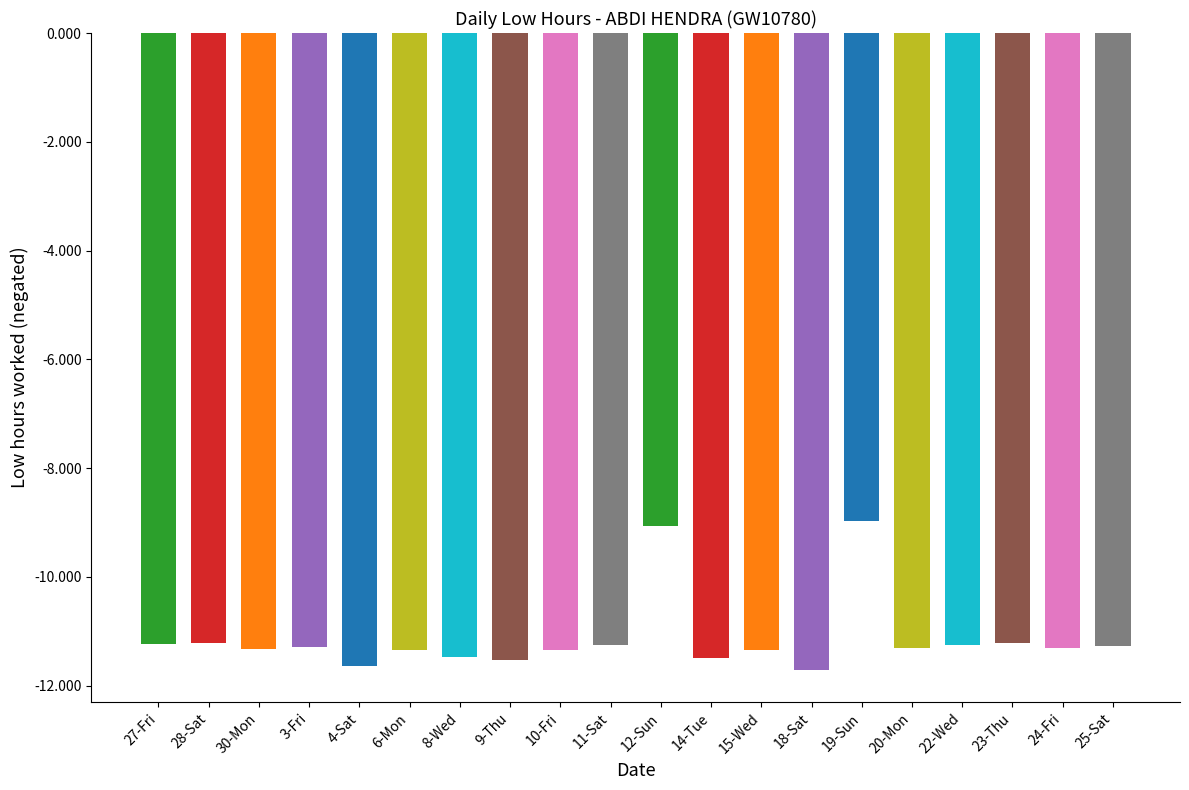

At which category does the chart reach its peak across all series?

18-Sat